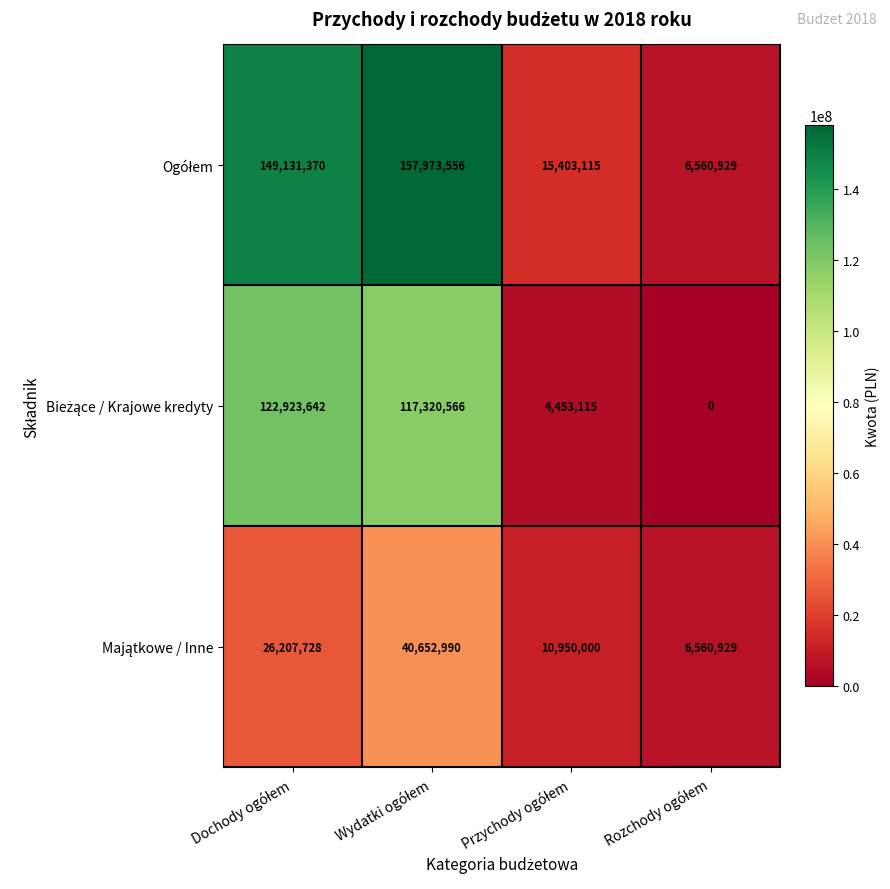

At which category is the sum across all series the highest?

Wydatki ogółem